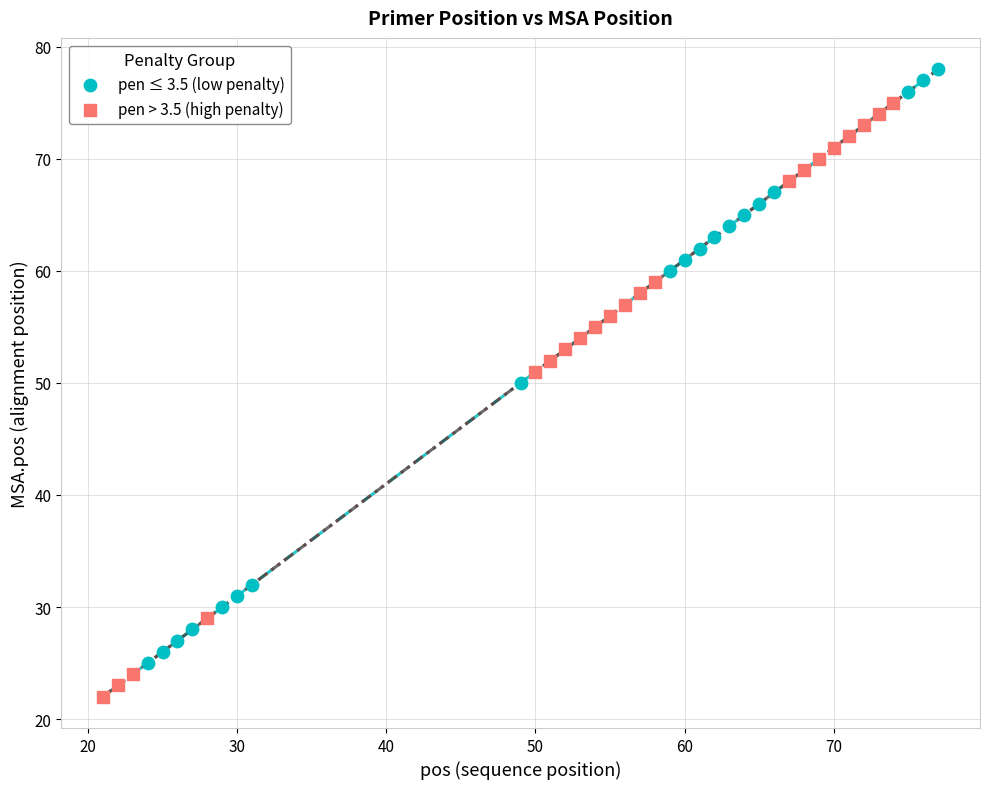

Which series contains the highest Y value?

pen ≤ 3.5 (low penalty)